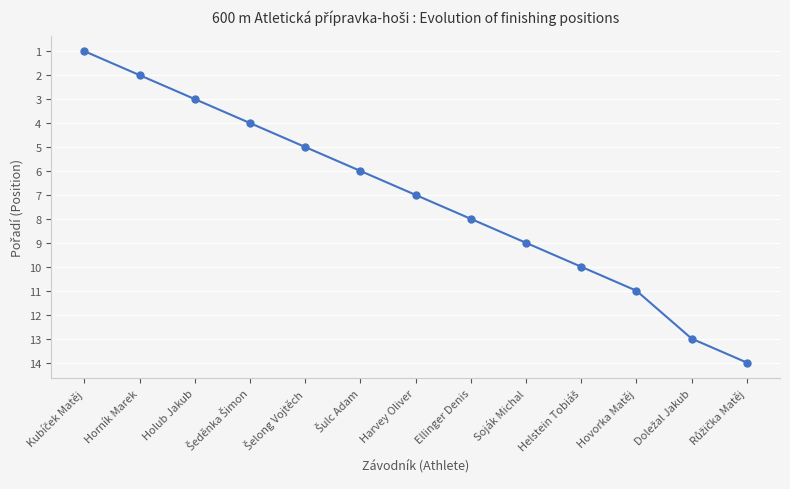

What is the maximum value shown in the chart?

14